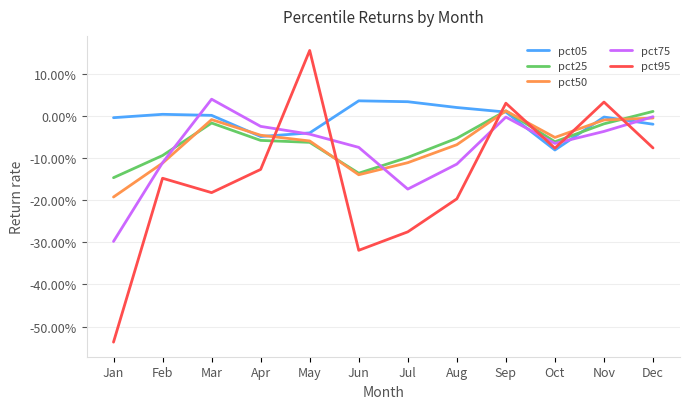

What are all the series names shown in the legend?

pct05, pct25, pct50, pct75, pct95